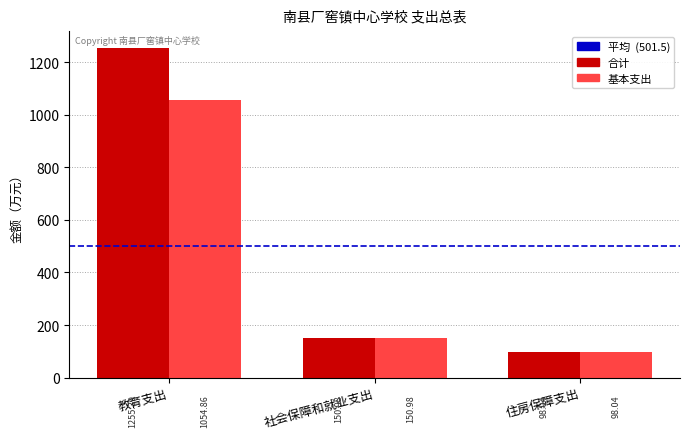

The 基本支出 series shows 151.0 at 社会保障和就业支出. True or false?

True